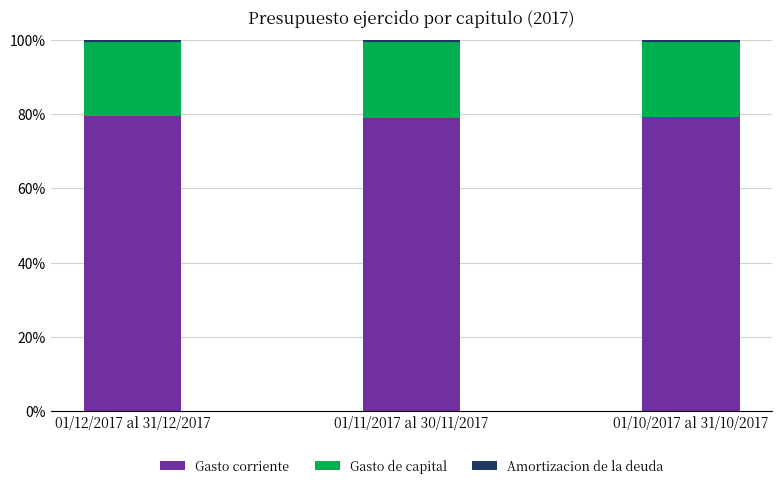

What is the highest value of the Gasto corriente series?

79.5